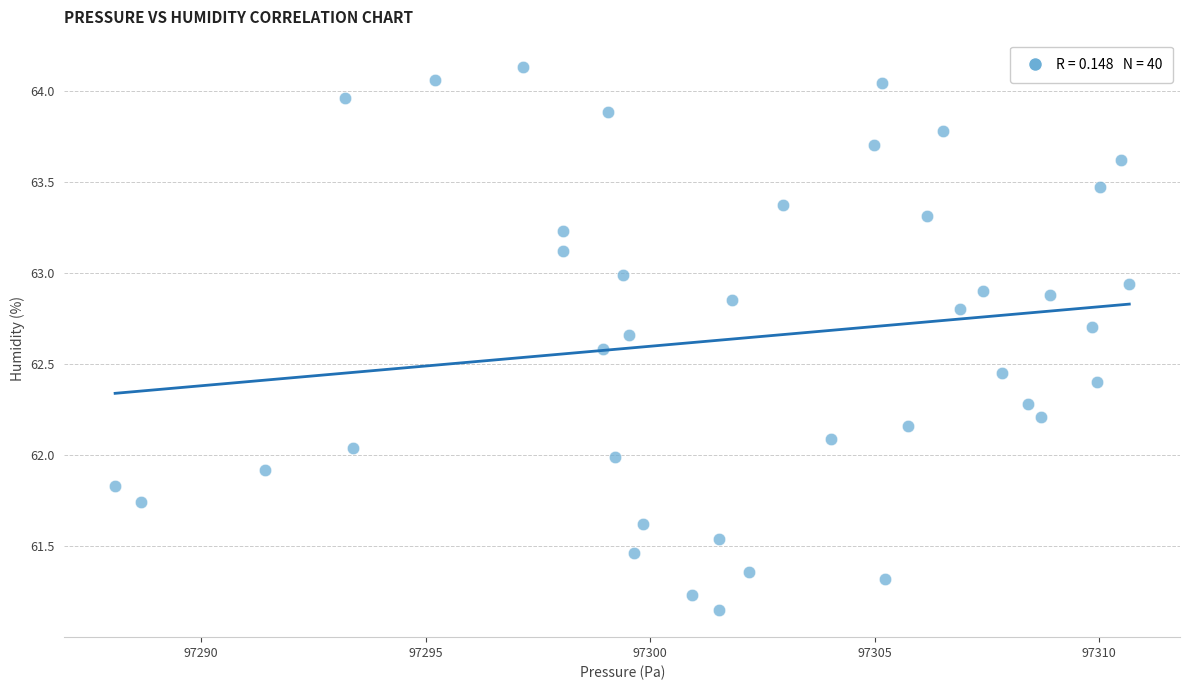

What is the range of Y values (max minus min)?

3.0